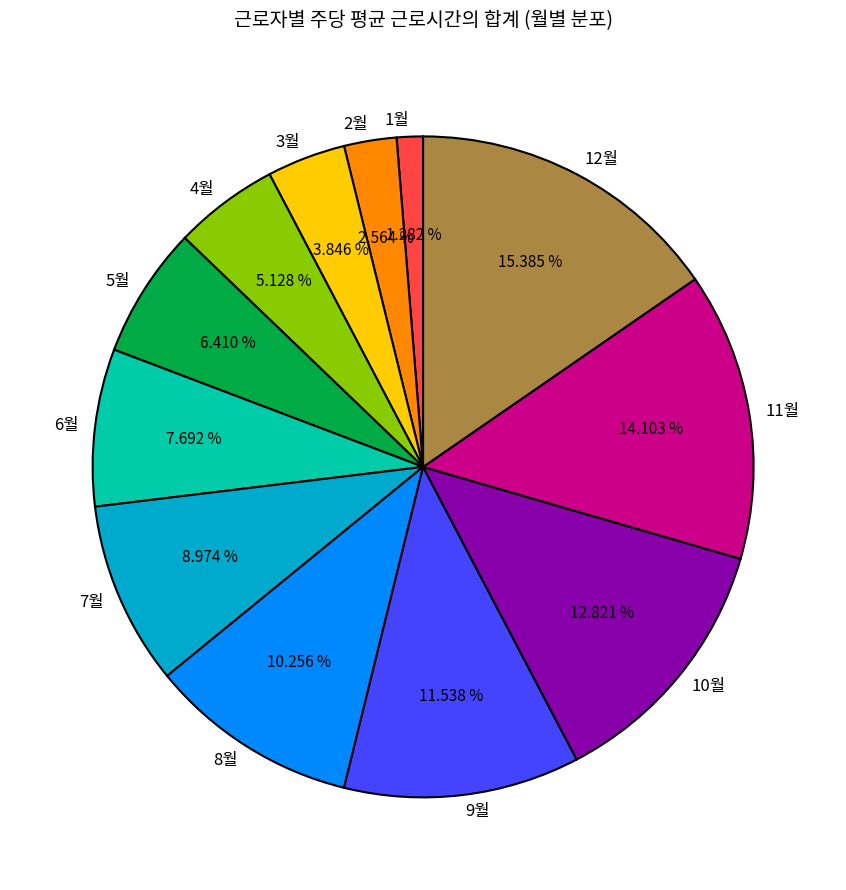

Which slice is the smallest?

1월